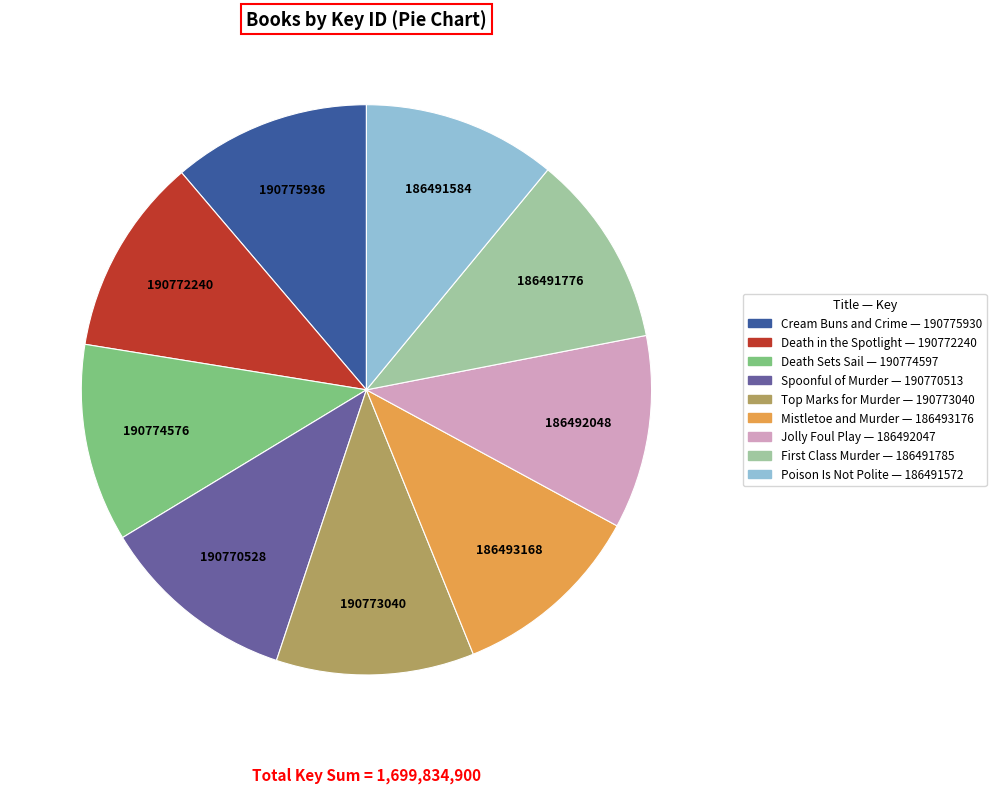

Approximately how many times larger is the value at Mistletoe and Murder compared to Poison Is Not Polite?

1.0